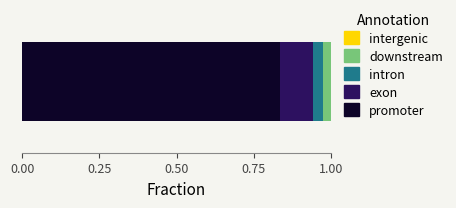

How many distinct data groups are displayed?

4